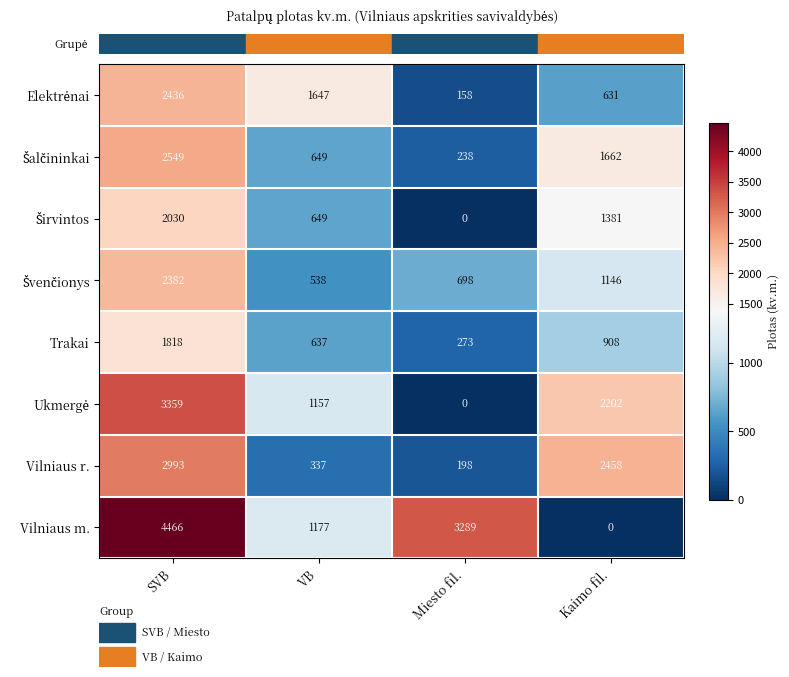

How many data points does each series have?

4